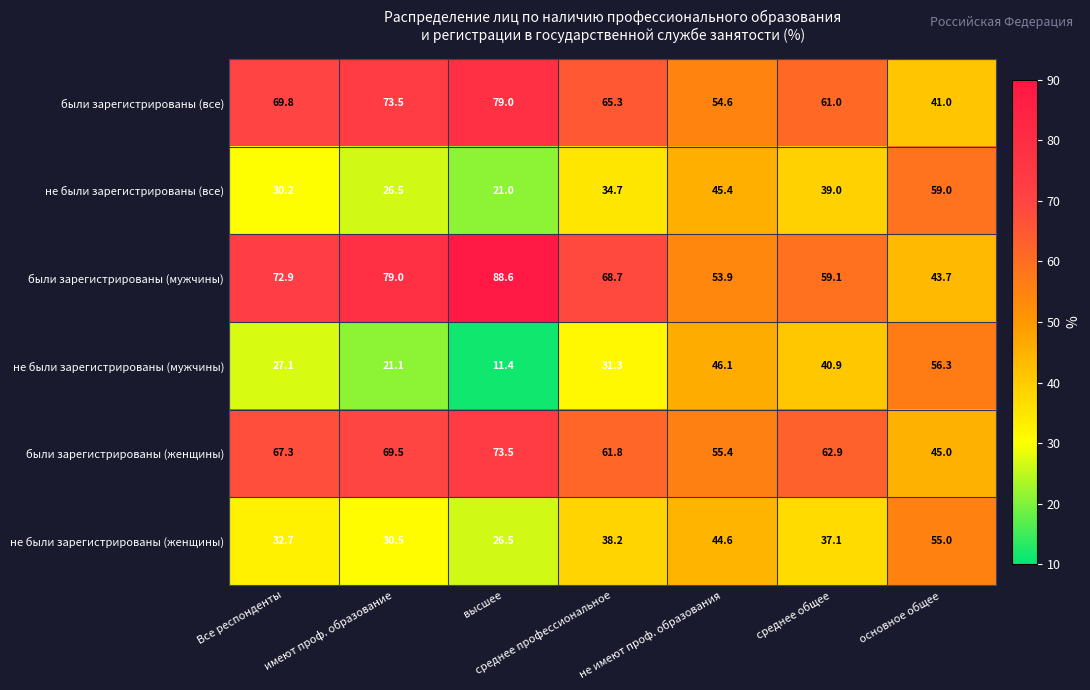

What is the greatest value displayed?

88.6